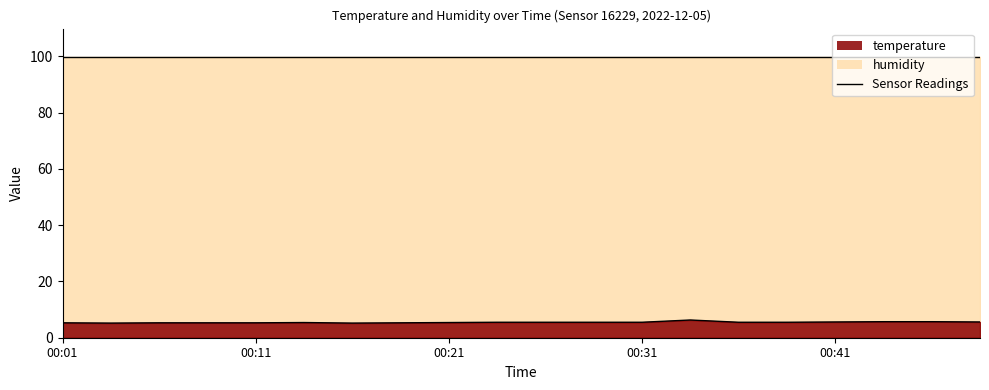

Is it true that the value at 00:43 is 2.2?

False